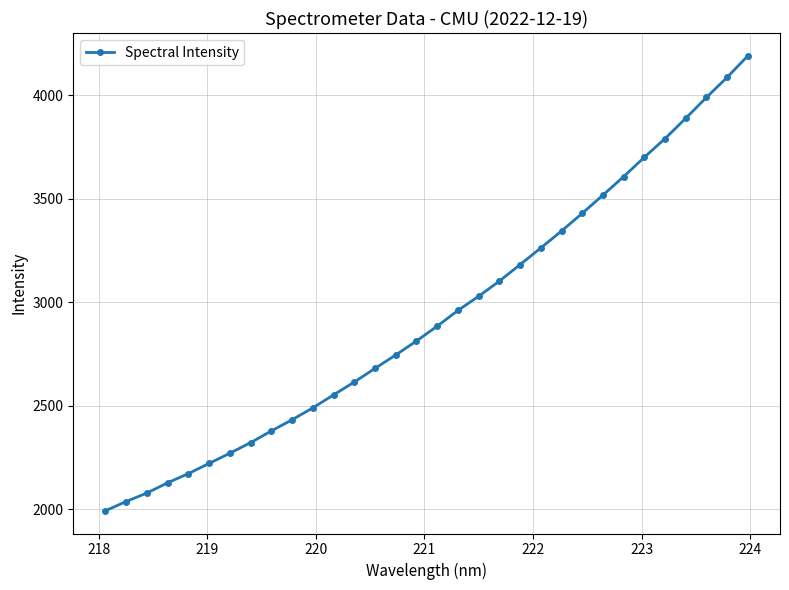

True or false: there are more than 2 points higher than both neighbors.

False